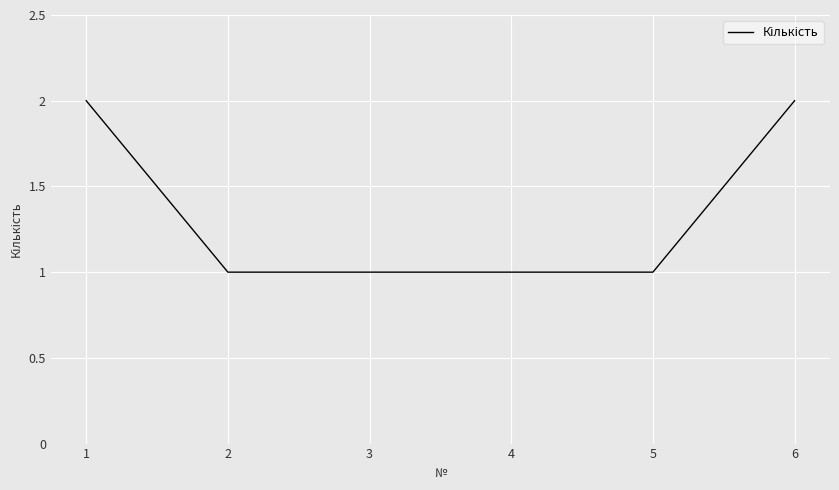

True or false: the data has more than 1 interior local peaks.

False